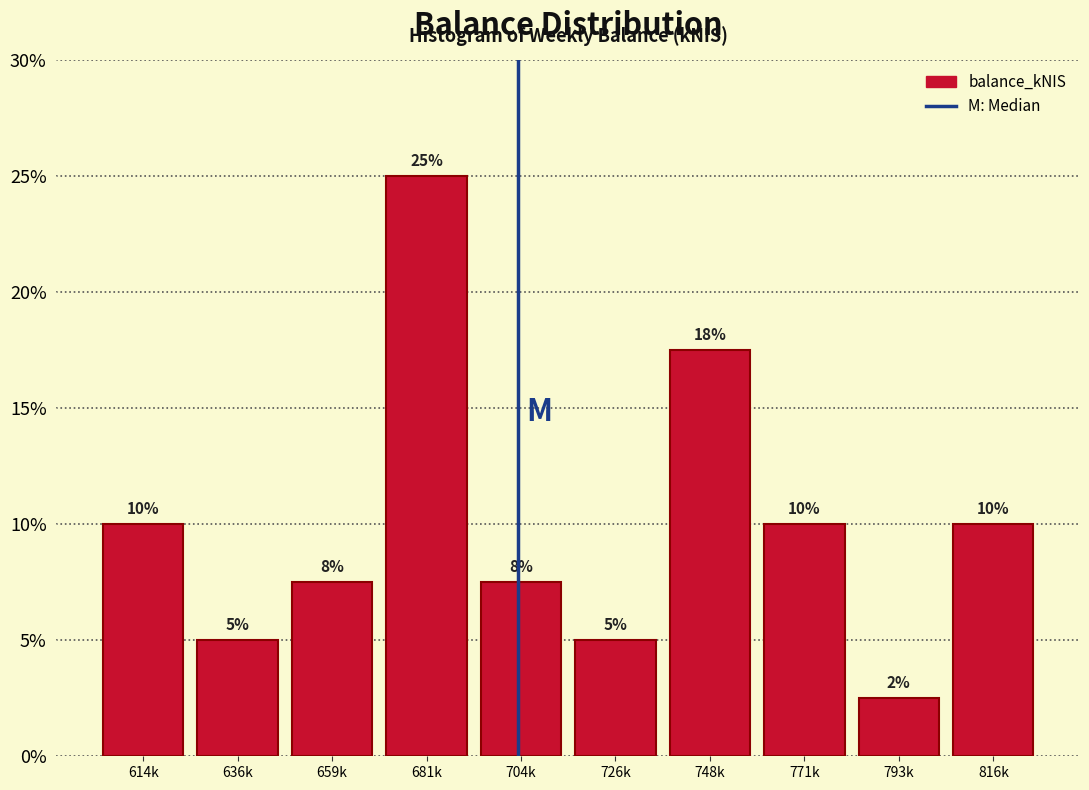

What is the ratio of the value at 726k to the value at 636k?

1.0